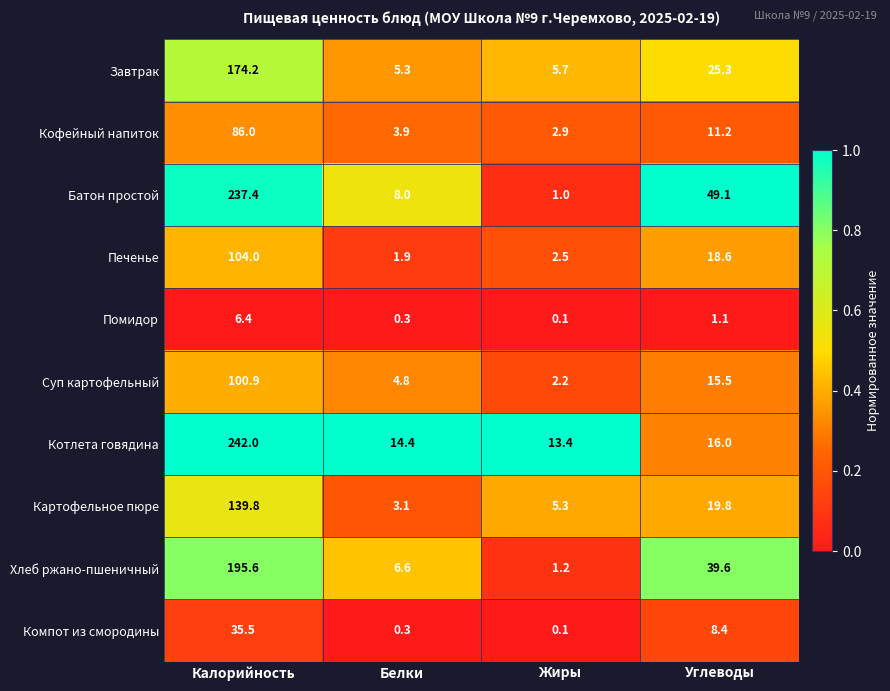

What is the sum of all Печенье values?

127.0